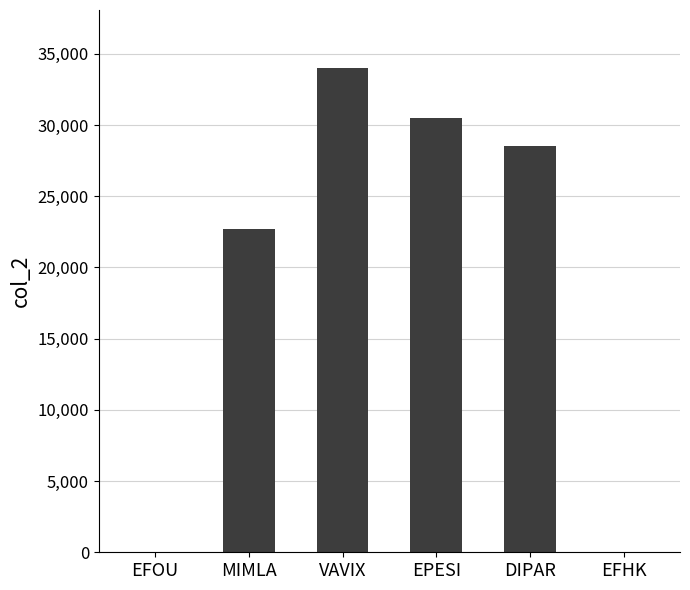

How many series are shown in this chart?

1